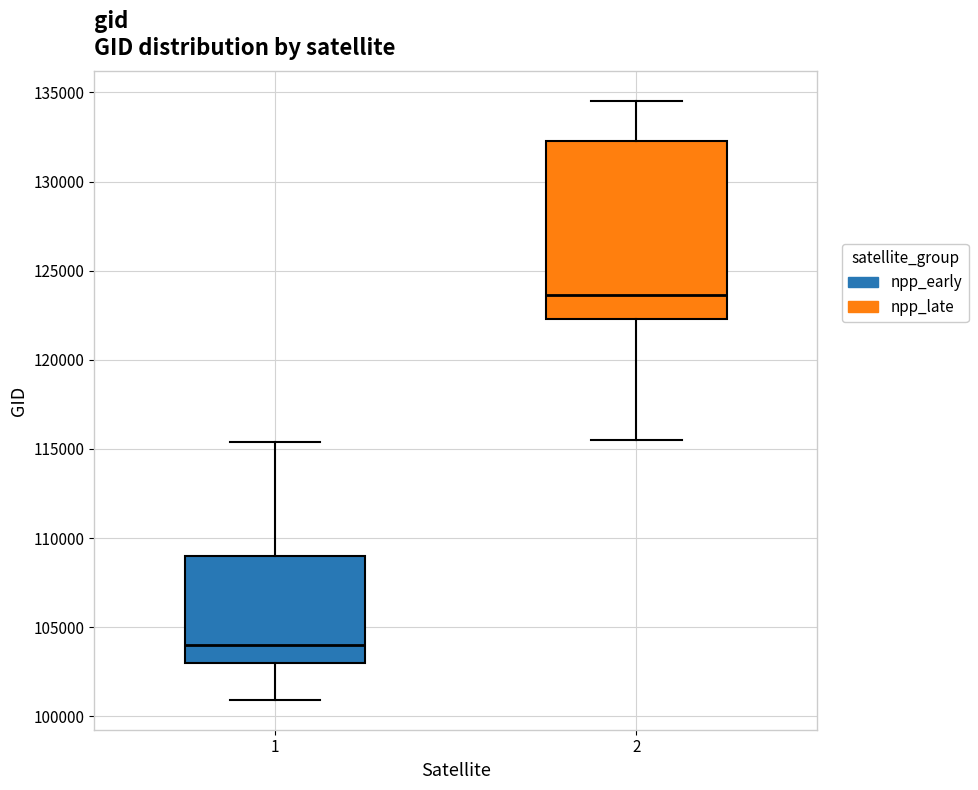

Reading left to right, read every box against the y-axis: the position of its median line, the range the box covers, and the ends of its whiskers. The values are not printed on the chart, so give them approximately, as read against the axis.

1: median 104000, box 103000 to 109000, whiskers 101000 to 115500
2: median 123500, box 122500 to 132500, whiskers 115500 to 134500